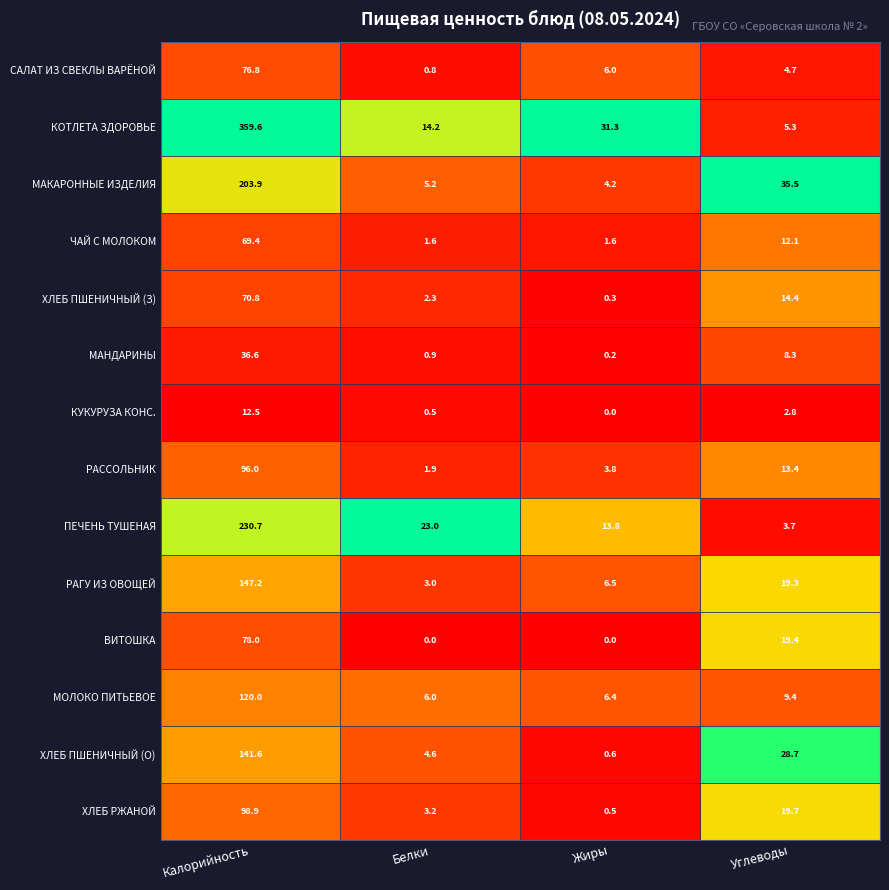

Is it true that ВИТОШКА equals 0.0 at Жиры?

True